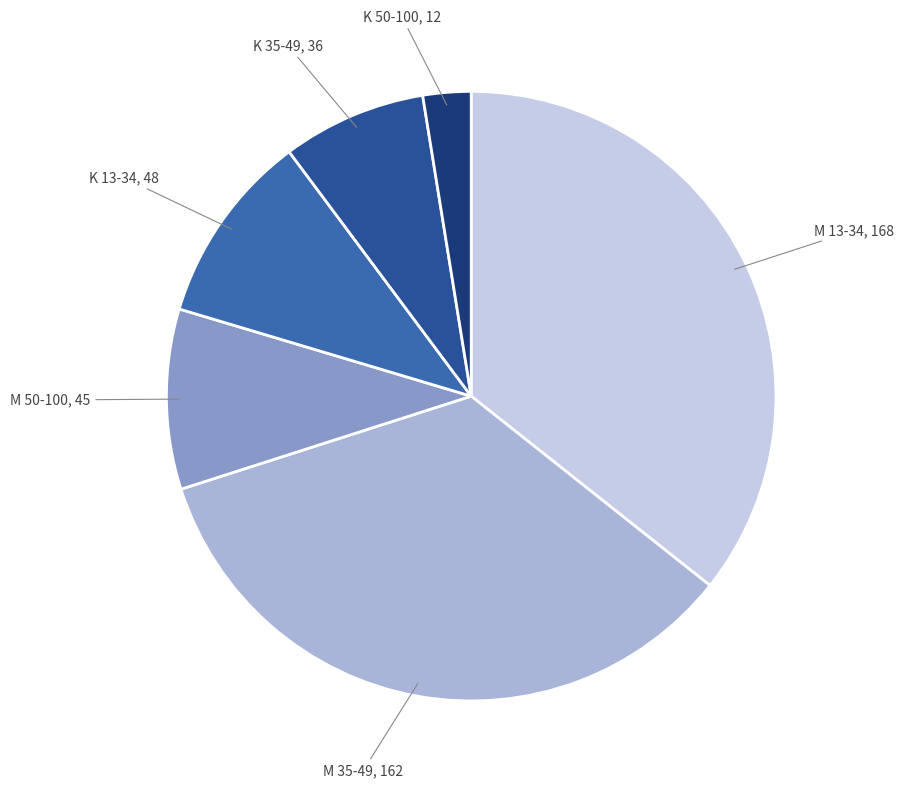

What is the ratio of the value at K 13-34, 48 to the value at M 13-34, 168?

0.3